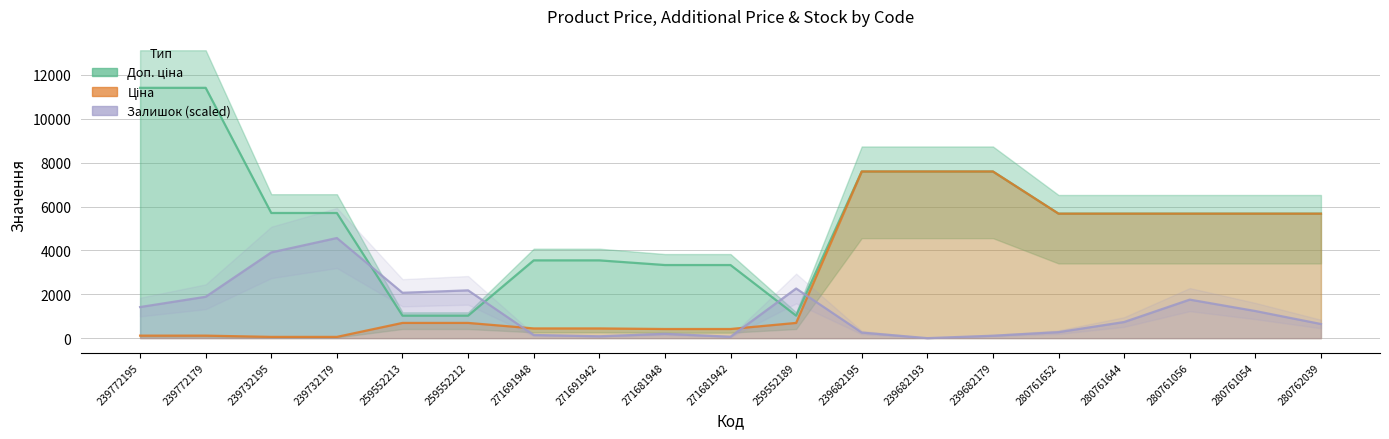

What is the difference between the Ціна values at 259552189 and 239732195?

636.7